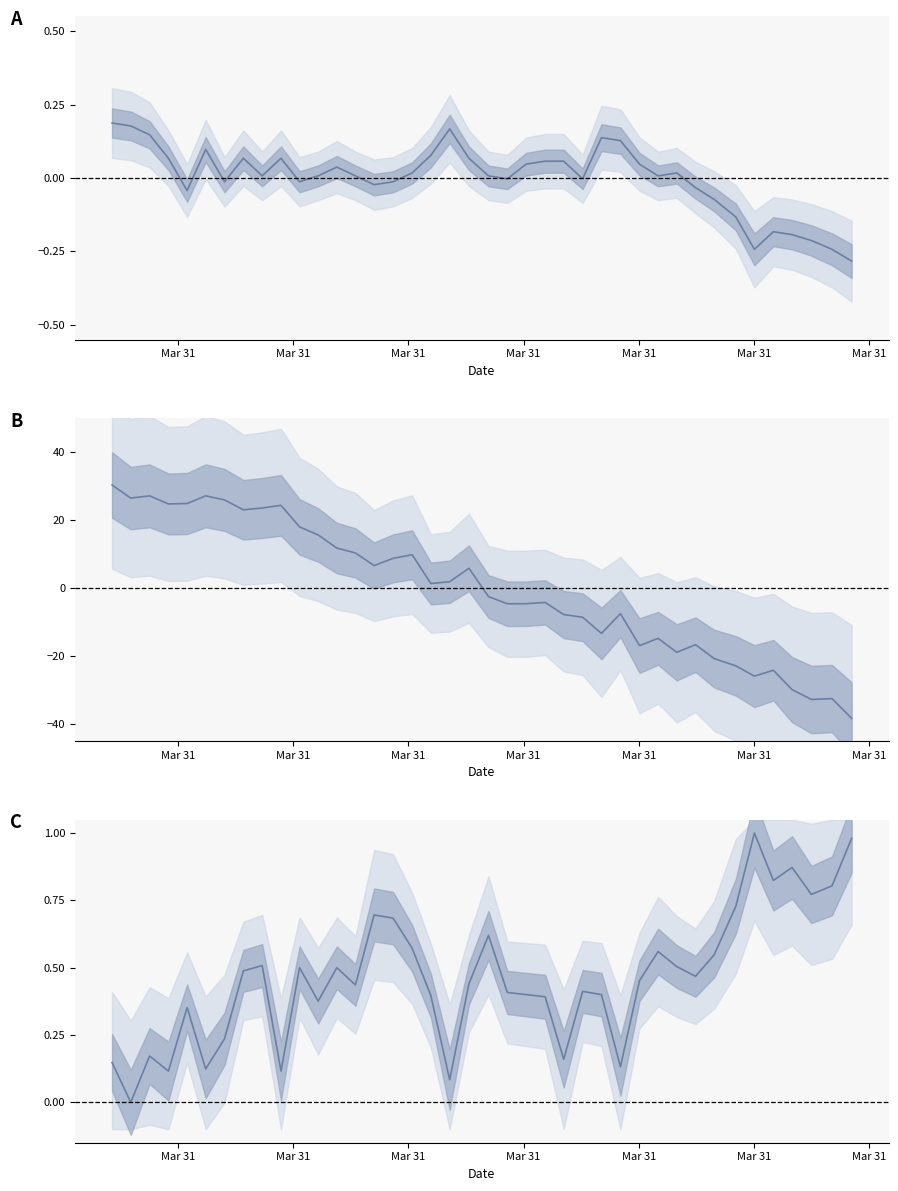

Does the chart display data point markers on the line(s)?

No